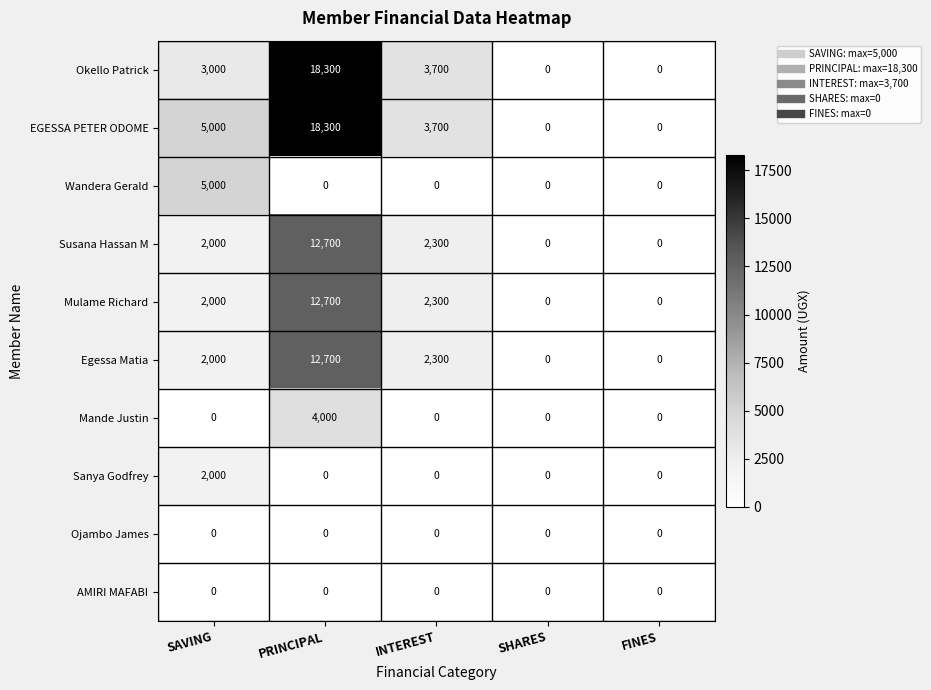

Where is Susana Hassan M nearest to the value 6350?

INTEREST